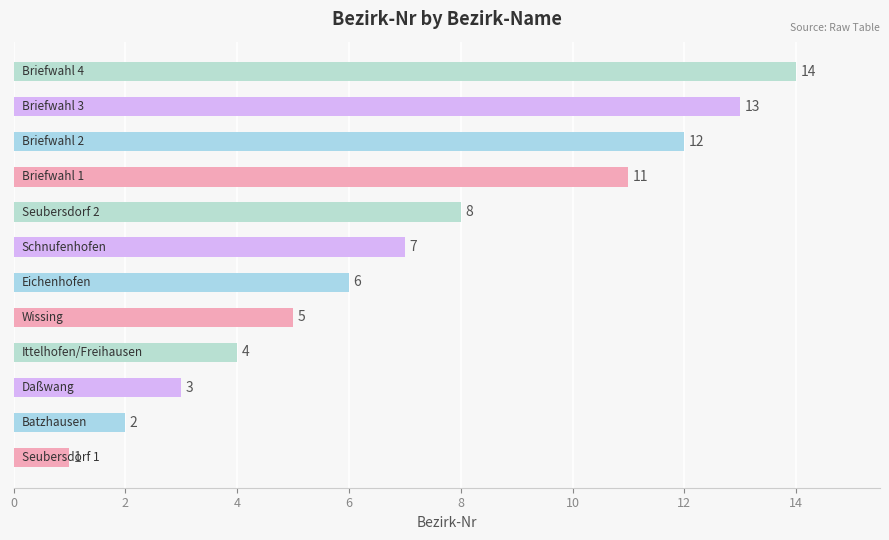

What is the greatest value displayed?

14